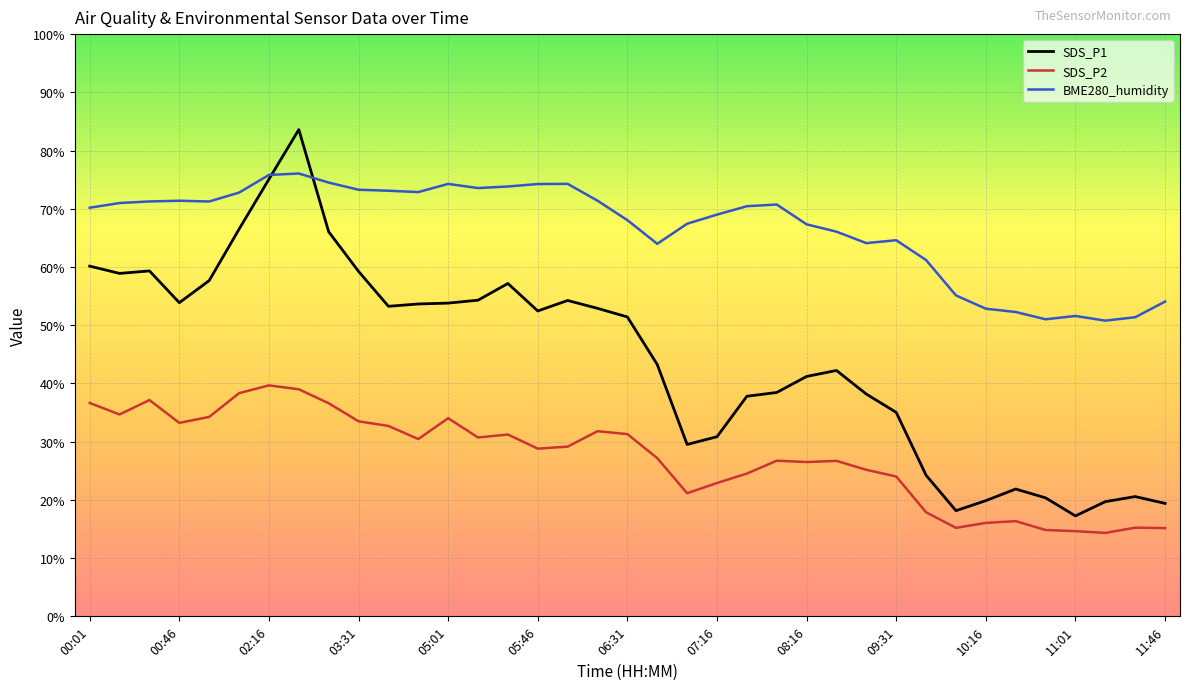

What is the minimum value for SDS_P2?

14.3